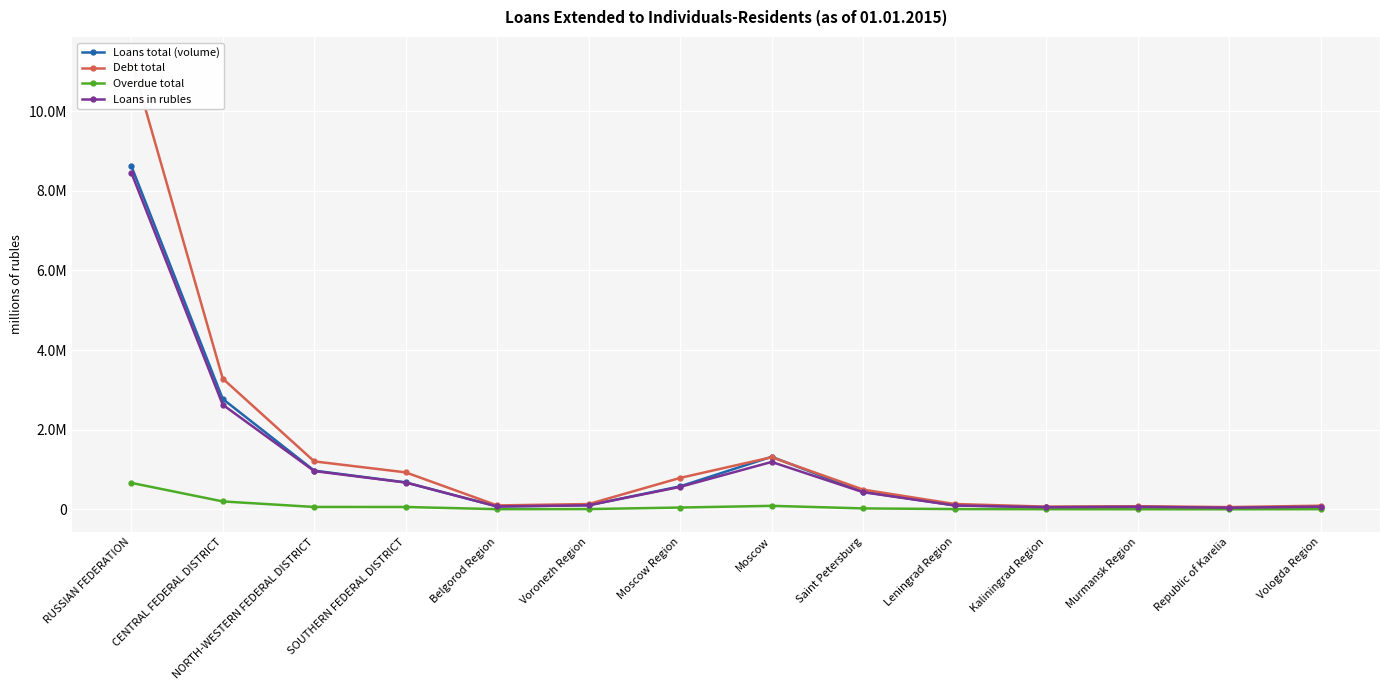

True or false: Debt total and Loans total (volume) cross at least once.

True